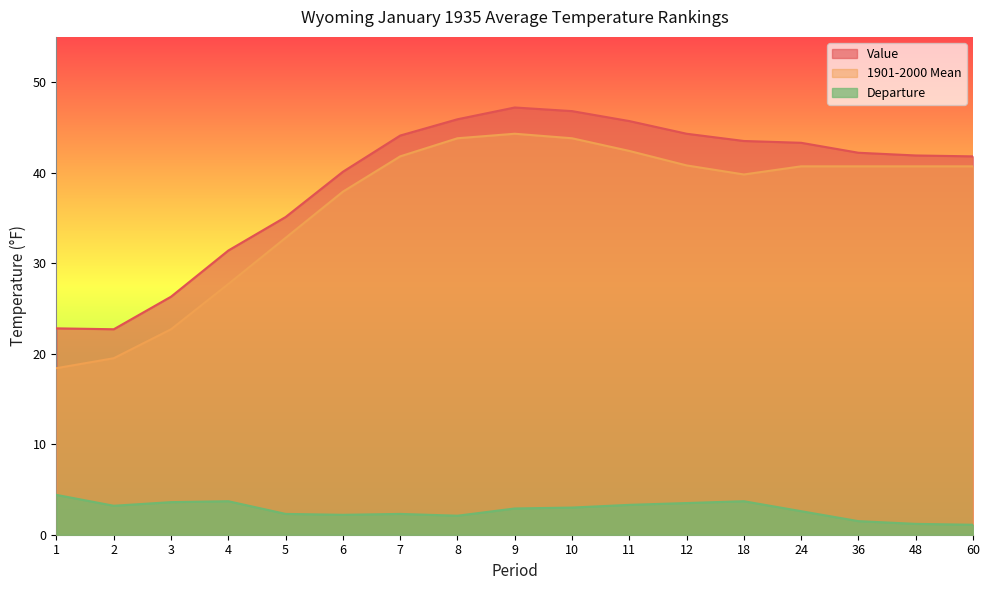

How many lines are shown in the chart?

3